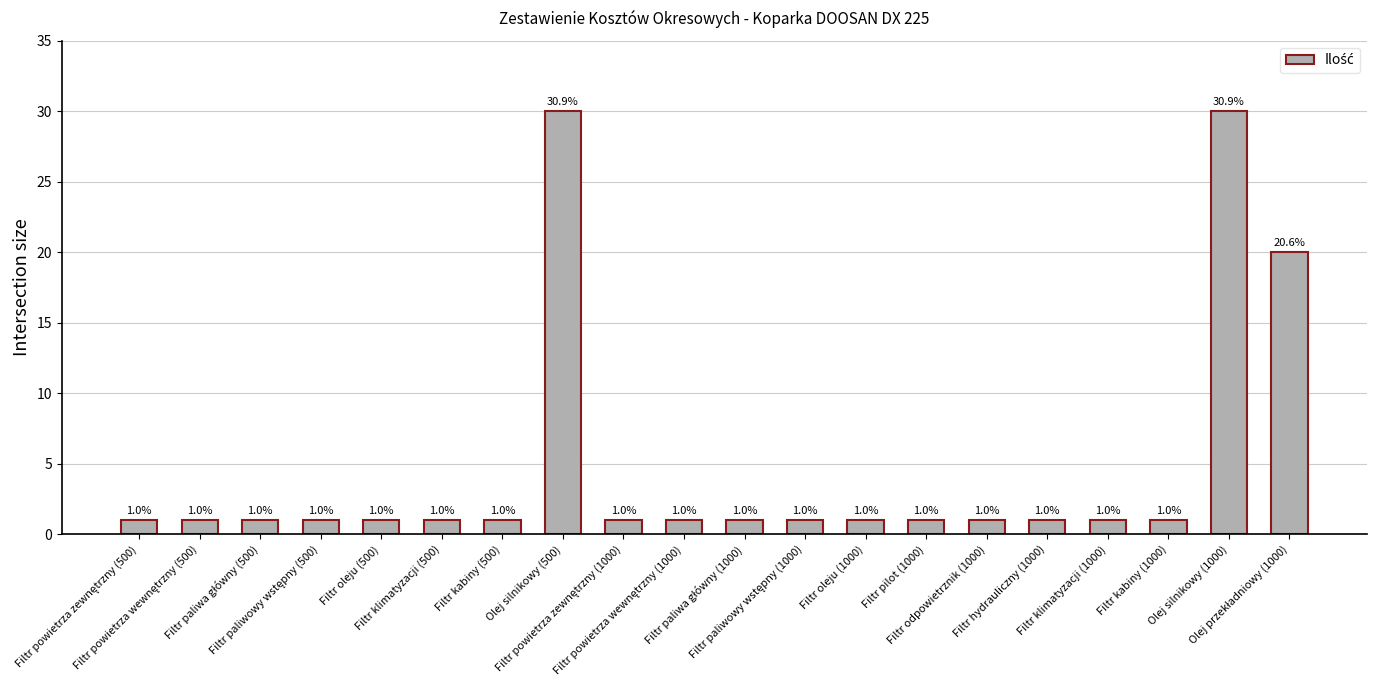

What is the smallest value displayed?

1